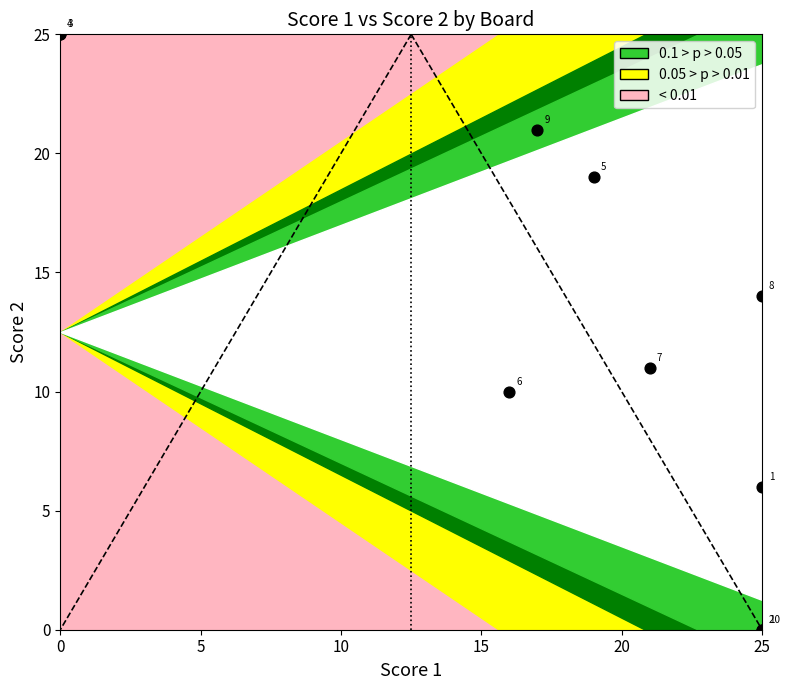

What Y value in the scatter plot is closest to 12?

11